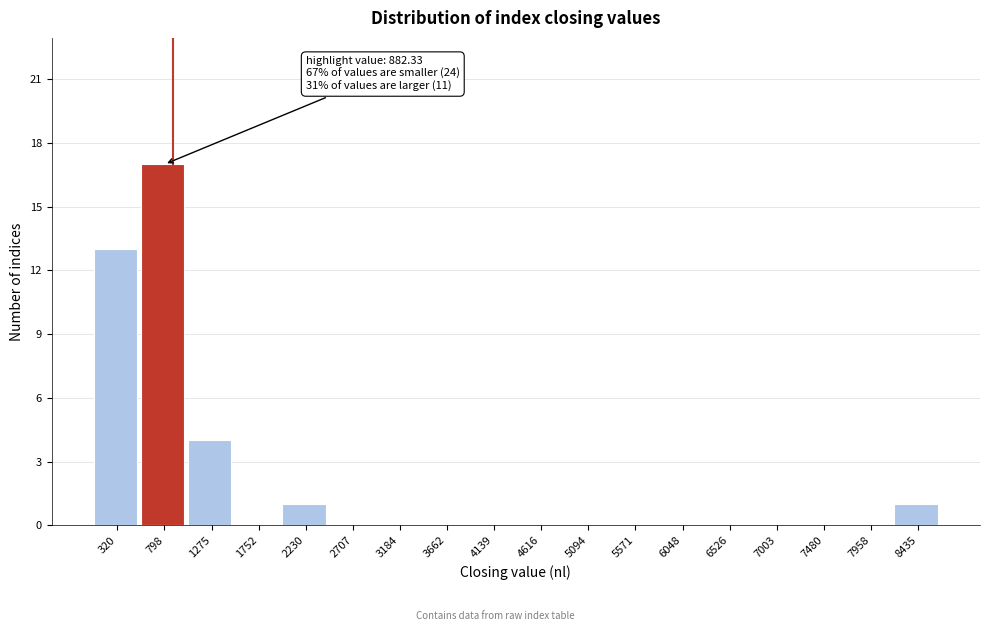

Over which range of the x-axis is the bar tallest?

550 to 1050